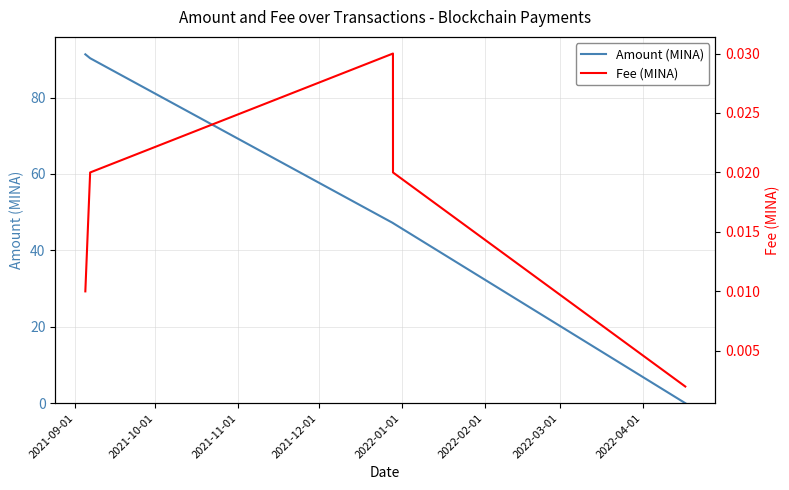

What is the sum of all Fee (MINA) values?

0.1